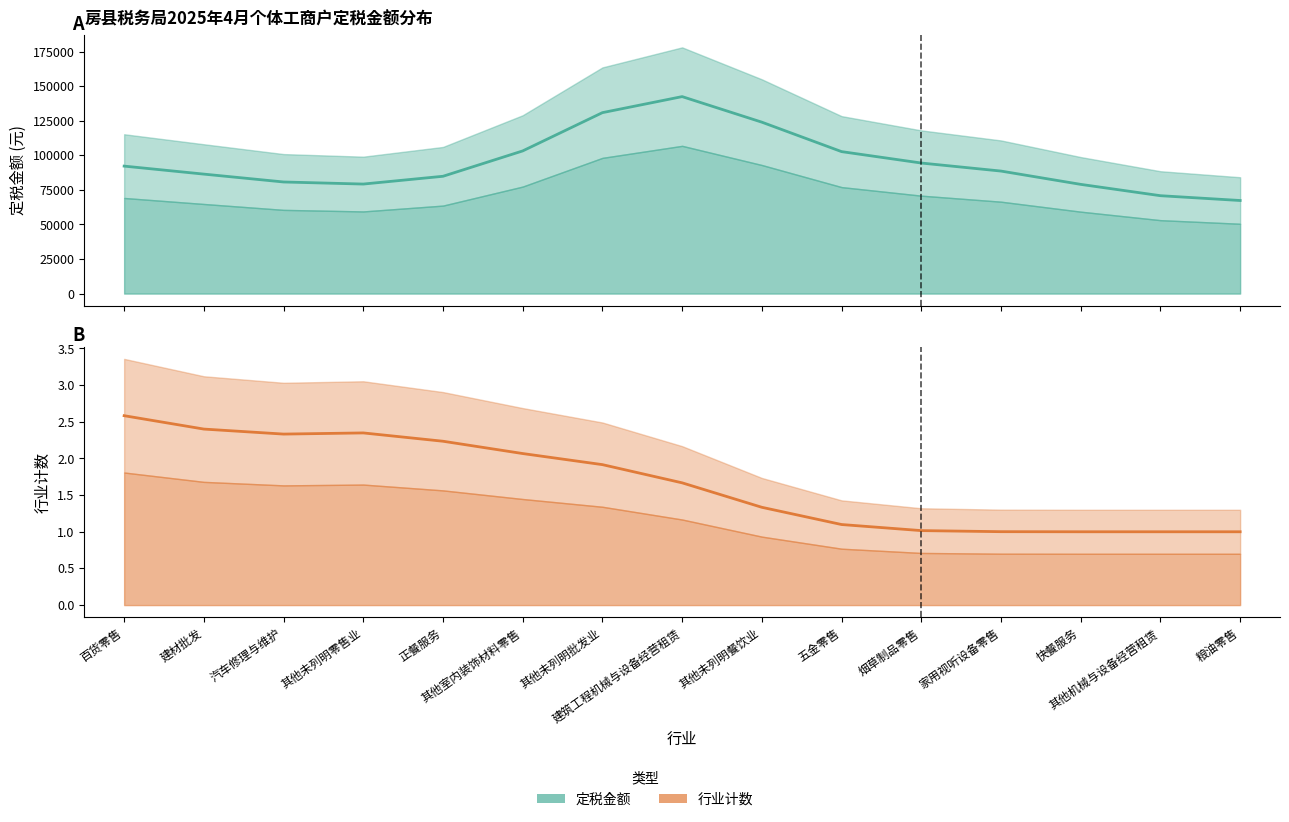

Which series has the largest total across all categories?

定税金额(平滑)